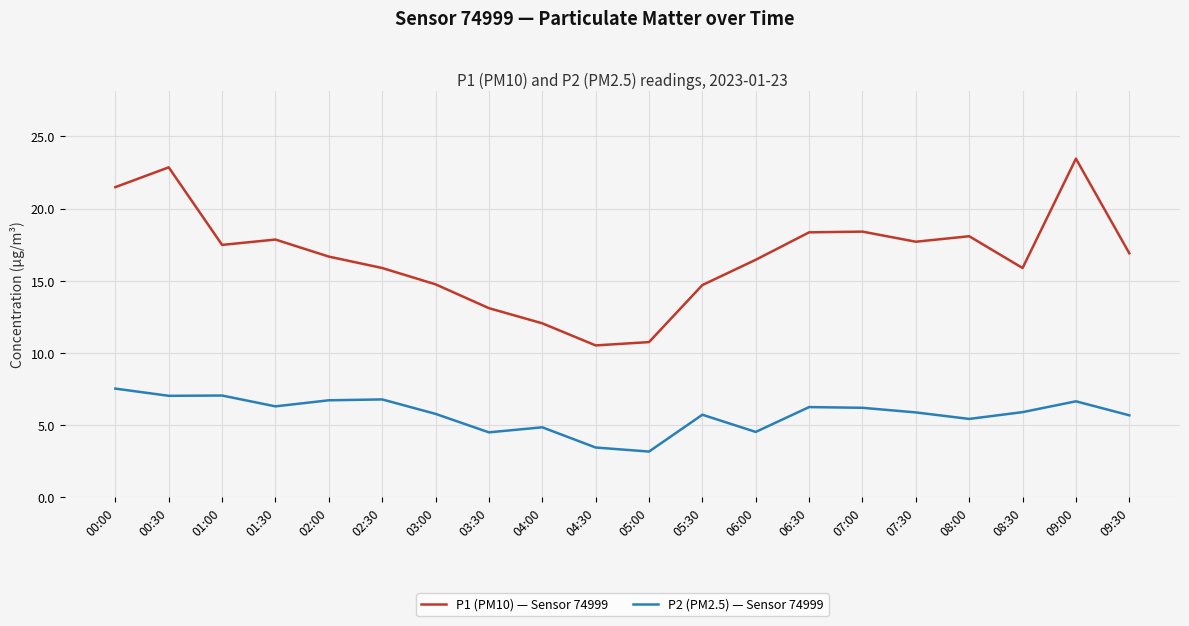

The value of P1 (PM10) — Sensor 74999 at 07:30 is 17.7. True or false?

True